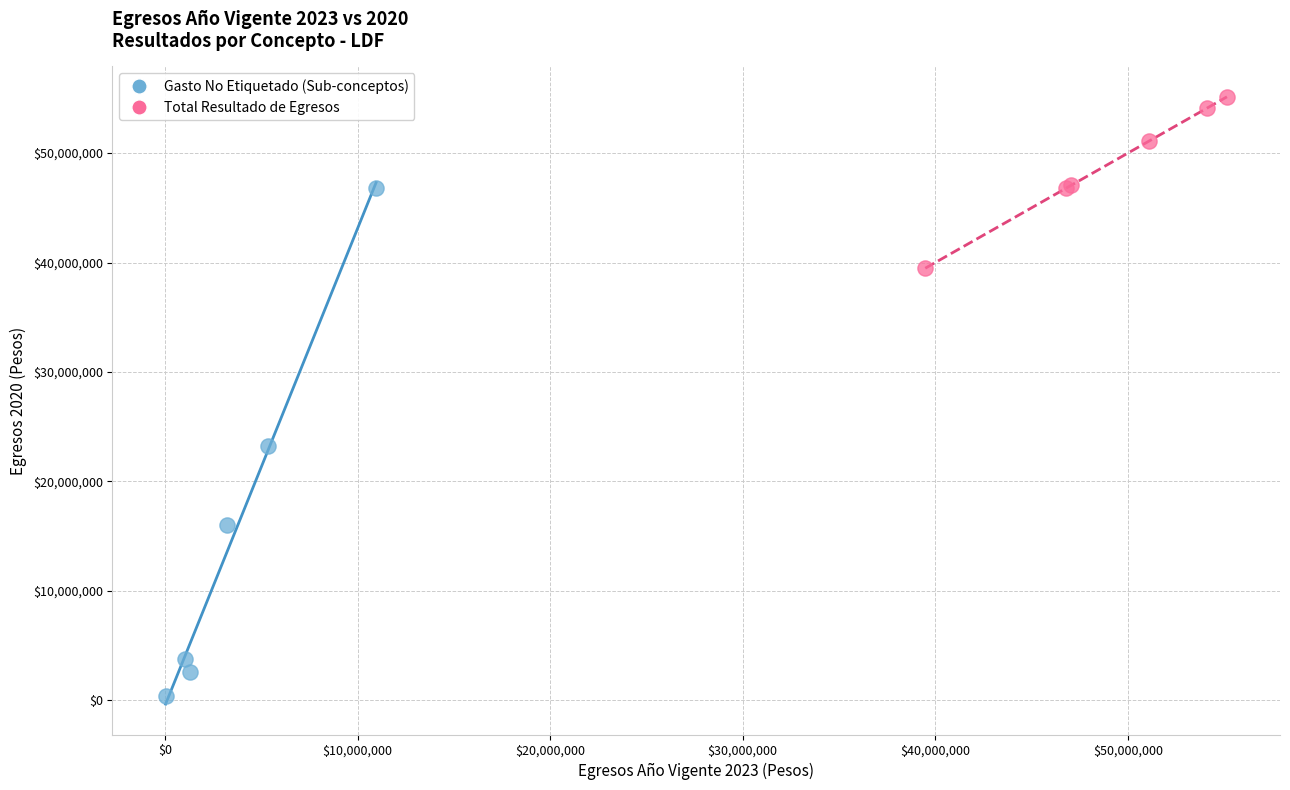

Which series reaches the maximum Y coordinate?

Total Resultado de Egresos